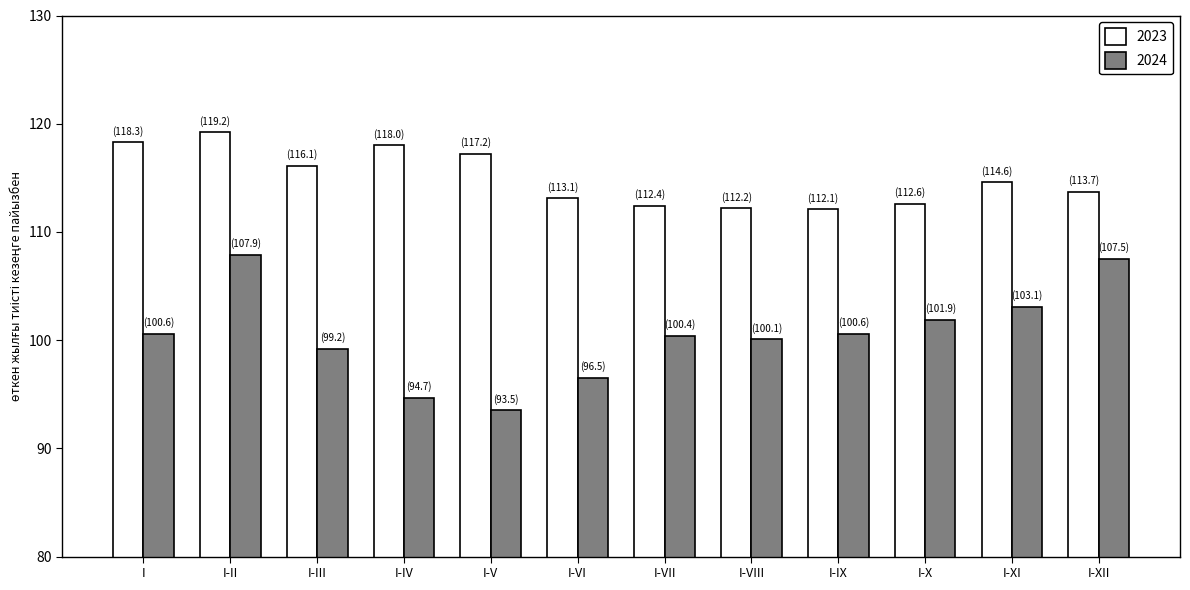

What value does the 2024 series have at I-VII?

100.4